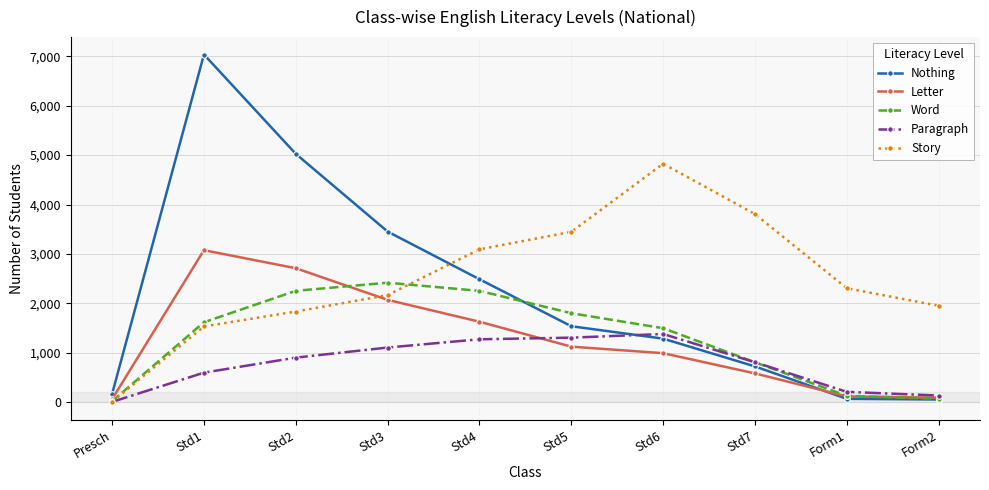

What is the difference between the Letter values at Std7 and Form2?

491